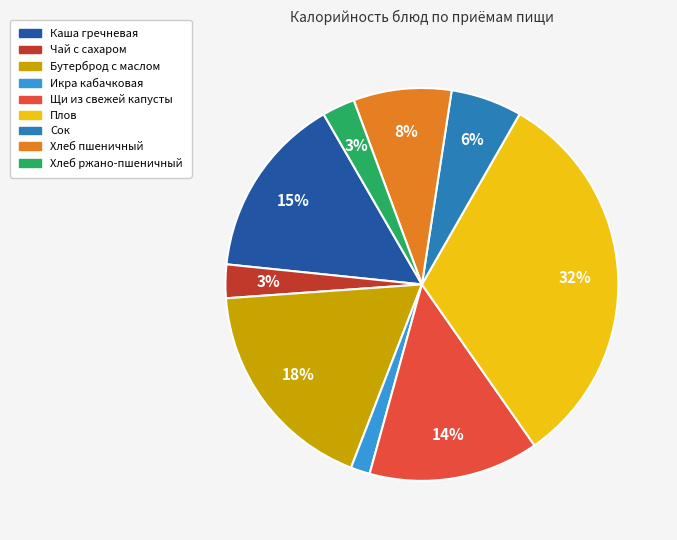

Is there a majority slice in this chart?

No